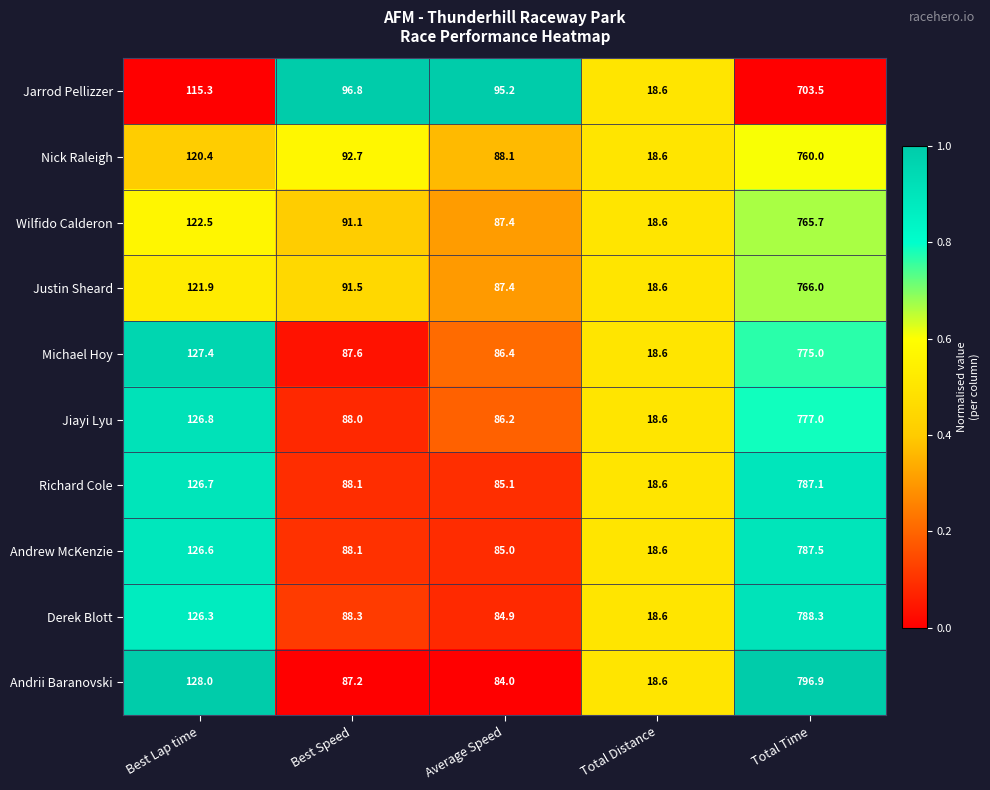

Which category has the highest value across all series?

Total Time